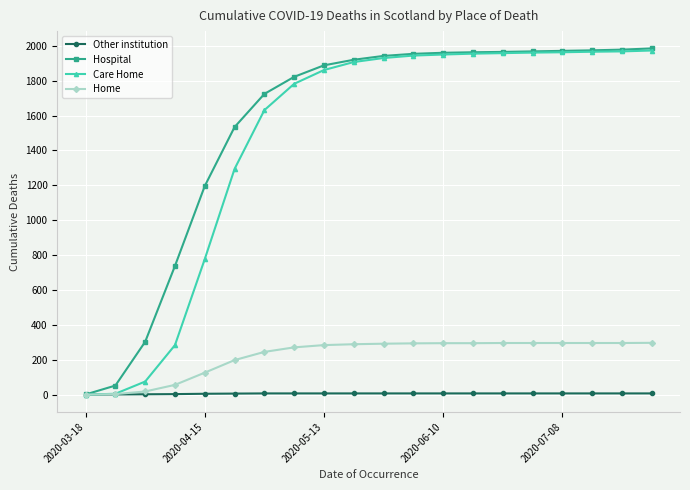

At how many categories does at least one series exceed 882?

16